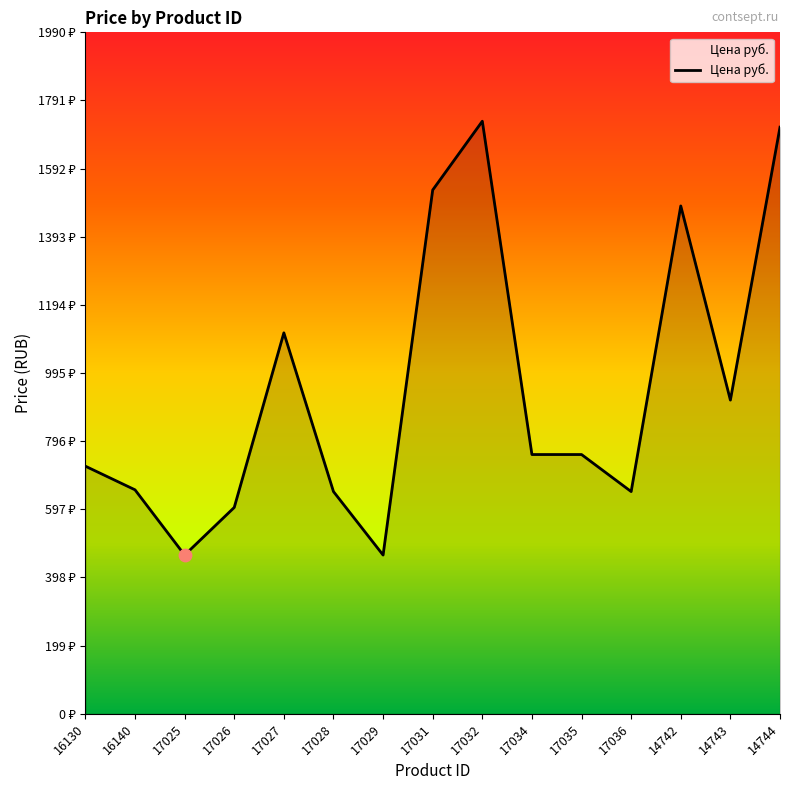

Approximately how many times larger is the value at 17026 compared to 14742?

0.4